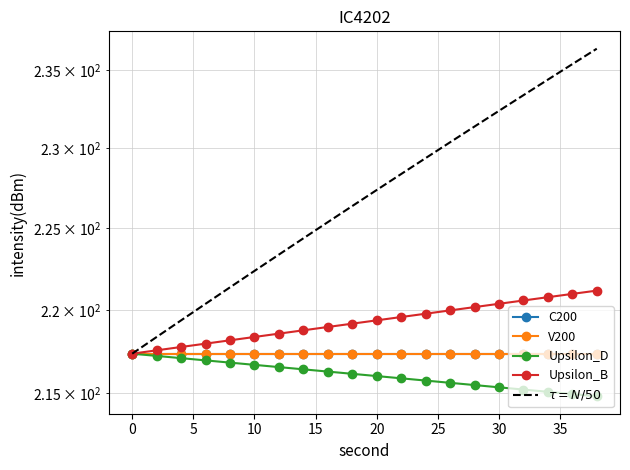

Reading left to right, extract all data points from this chart.

C200: 217.4	217.4	217.4	217.4	217.4	217.4	217.4	217.4	217.4	217.4	217.4	217.4	217.4	217.4	217.4	217.4	217.4	217.4	217.4	217.4
V200: 217.4	217.4	217.4	217.4	217.4	217.4	217.4	217.4	217.4	217.4	217.4	217.4	217.4	217.4	217.4	217.4	217.4	217.4	217.4	217.4
Upsilon_D: 217.4	217.2	217.1	217.0	216.8	216.7	216.6	216.4	216.3	216.2	216.0	215.9	215.8	215.6	215.5	215.4	215.2	215.1	215.0	214.8
Upsilon_B: 217.4	217.6	217.8	218.0	218.2	218.4	218.6	218.8	219.0	219.2	219.4	219.6	219.8	220.0	220.2	220.4	220.6	220.8	221.0	221.2
$\tau = N/50$: 217.4	218.4	219.4	220.4	221.4	222.4	223.4	224.4	225.4	226.4	227.4	228.4	229.4	230.4	231.4	232.4	233.4	234.4	235.4	236.4